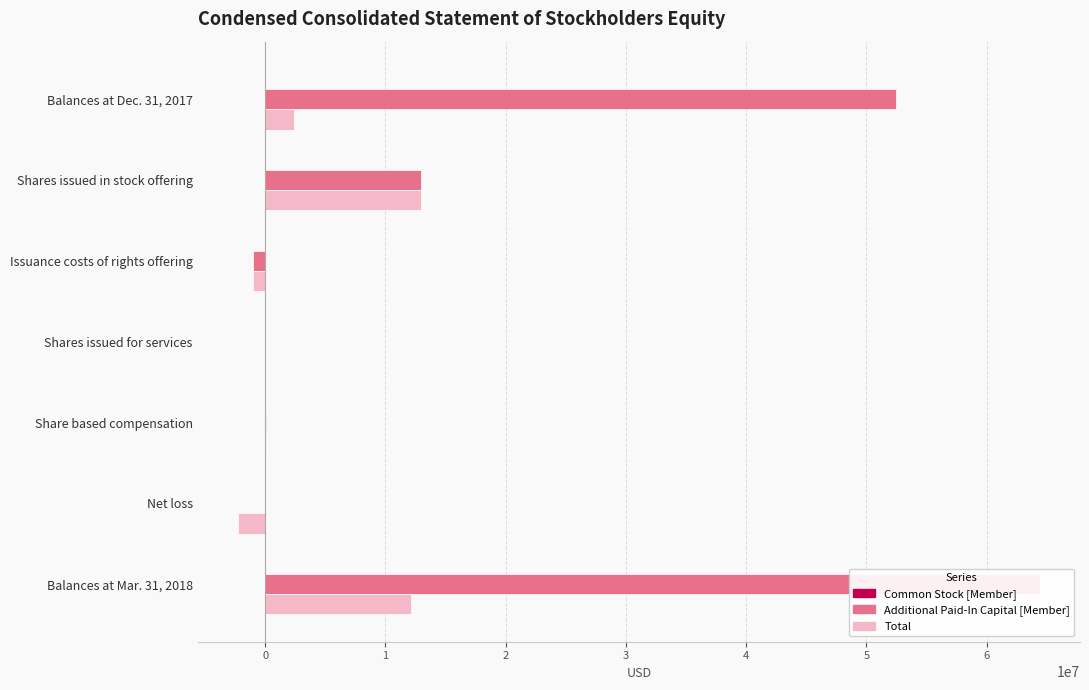

List the series in order of their overall mean, lowest first.

Common Stock [Member], Total, Additional Paid-In Capital [Member]